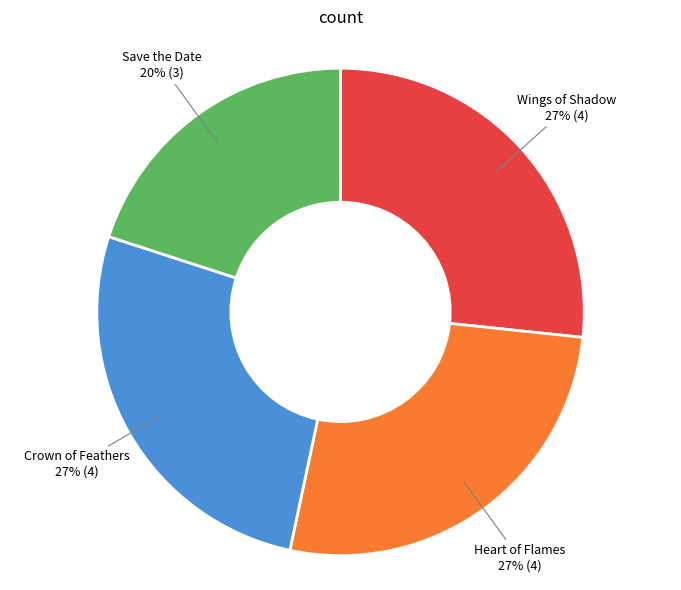

To the nearest percent, what is the difference between the largest and smallest slice percentages?

7%